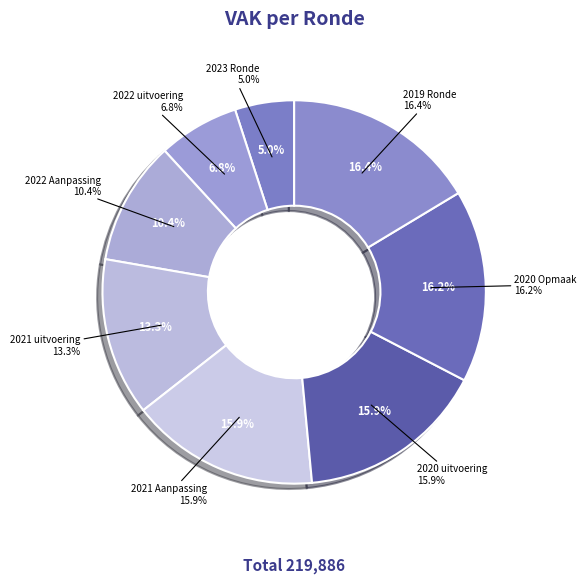

To the nearest percent, what percentage of the pie is 2022 Aanpassing?

10%